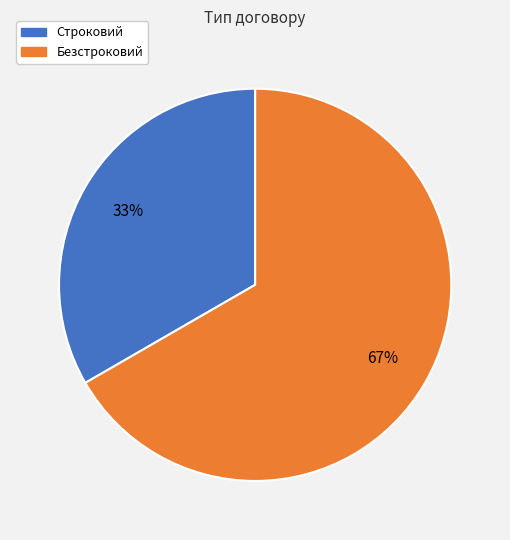

To the nearest percent, what is the combined percentage of Строковий and Безстроковий?

100%